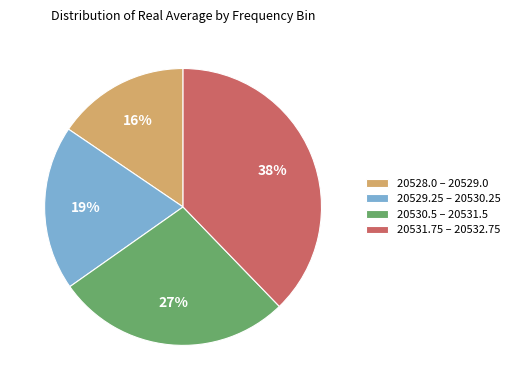

How many slices are in this pie chart?

4